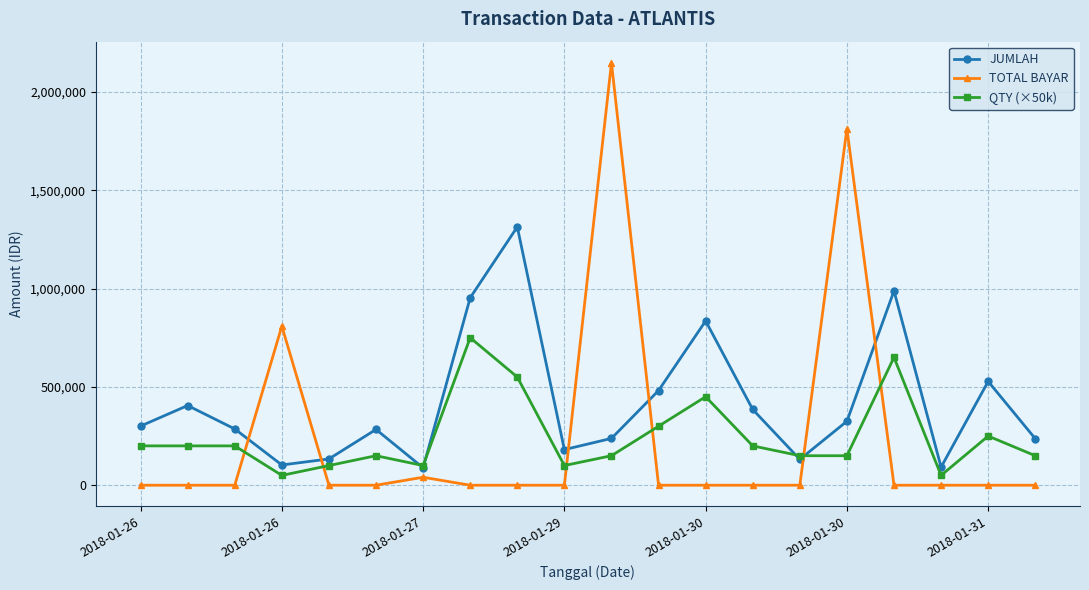

Which series has the widest spread of values?

TOTAL BAYAR